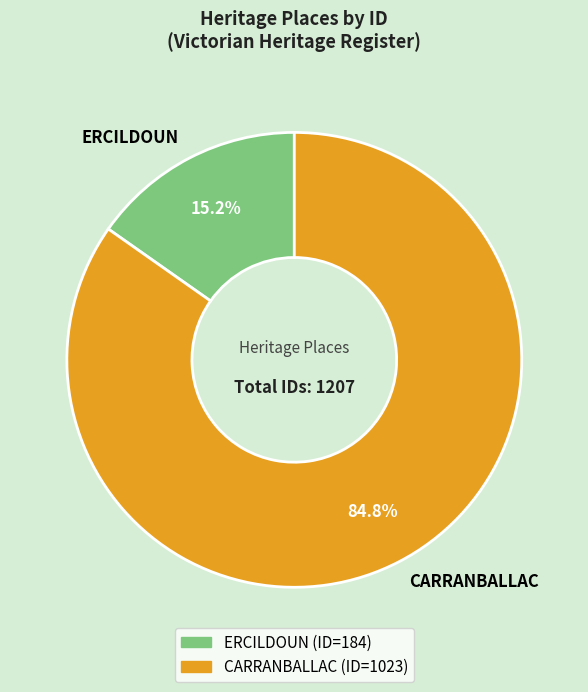

What is the total percentage of ERCILDOUN and CARRANBALLAC?

100.0%